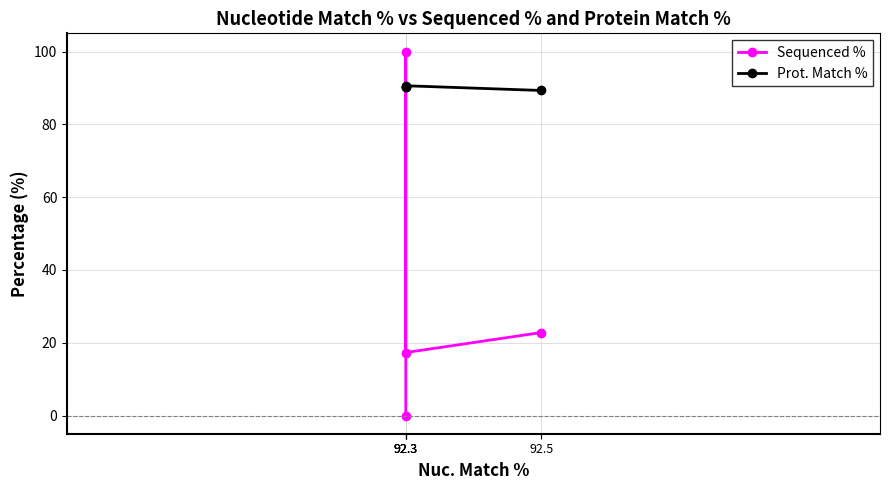

Is it true that Sequenced % equals 22.8 at 92.5?

True